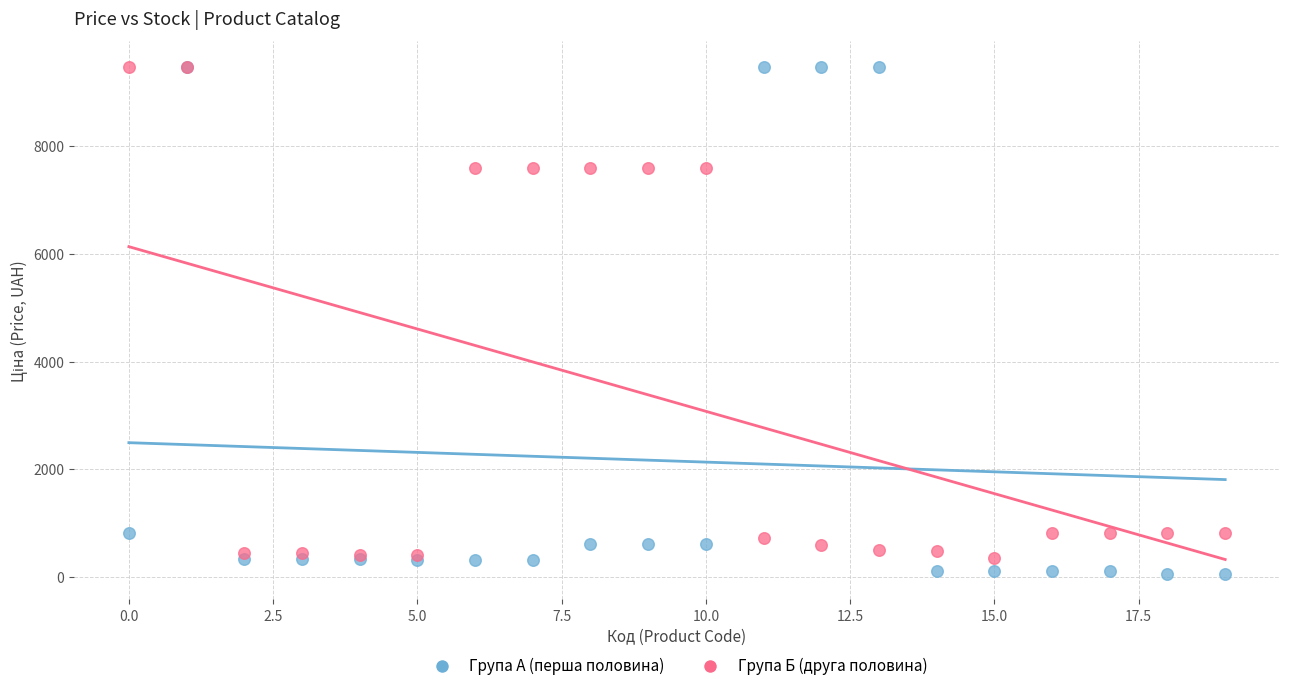

What are all the series names shown in the legend?

Група А (перша половина), Група Б (друга половина)